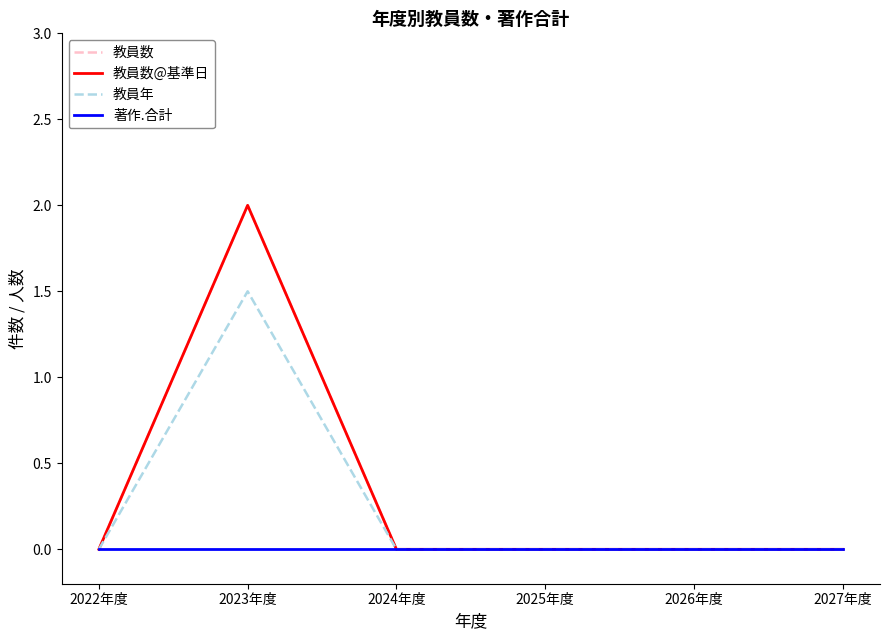

Rank the series at 2026年度 from highest to lowest value.

教員数, 教員数@基準日, 教員年, 著作.合計